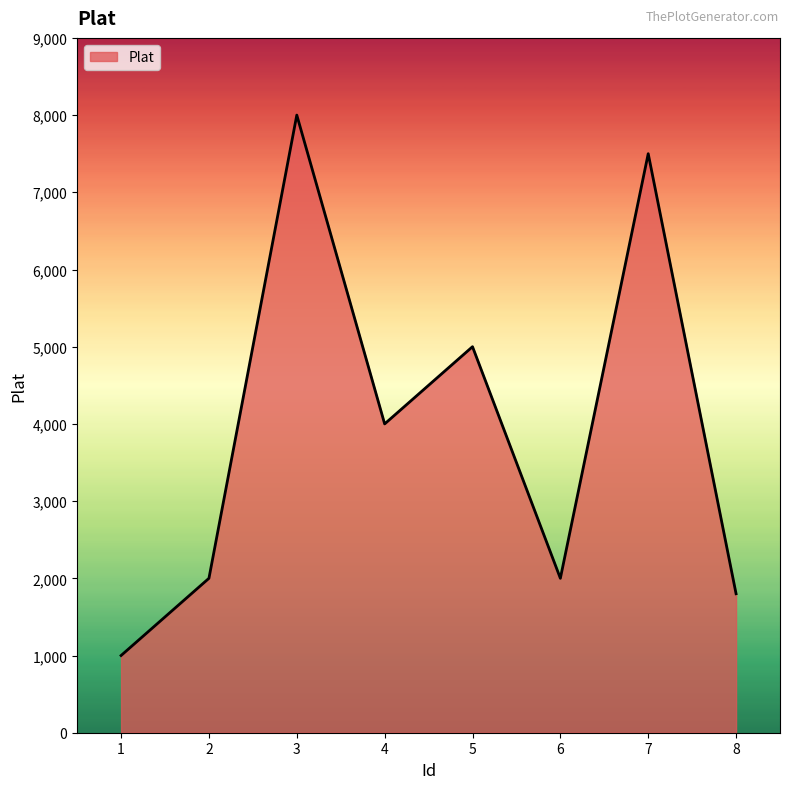

What is the greatest value displayed?

8000